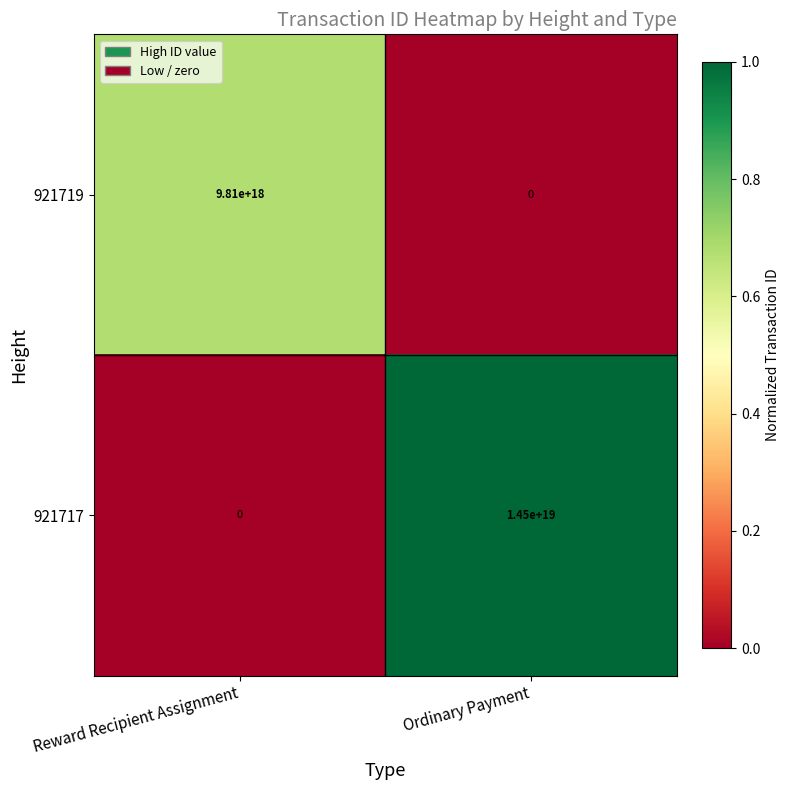

The 921717 series shows 14500000000000000000 at Ordinary Payment. True or false?

True